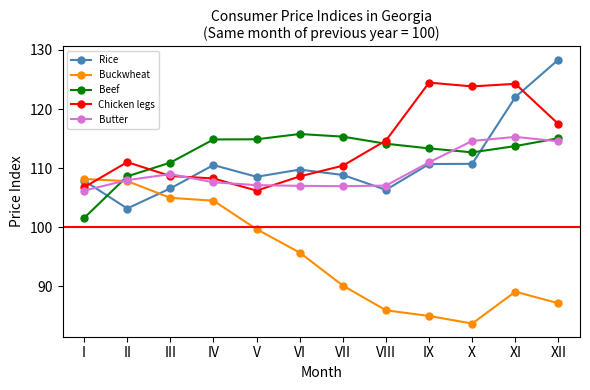

What is the difference between the maximum and minimum values in the Buckwheat series?

24.4